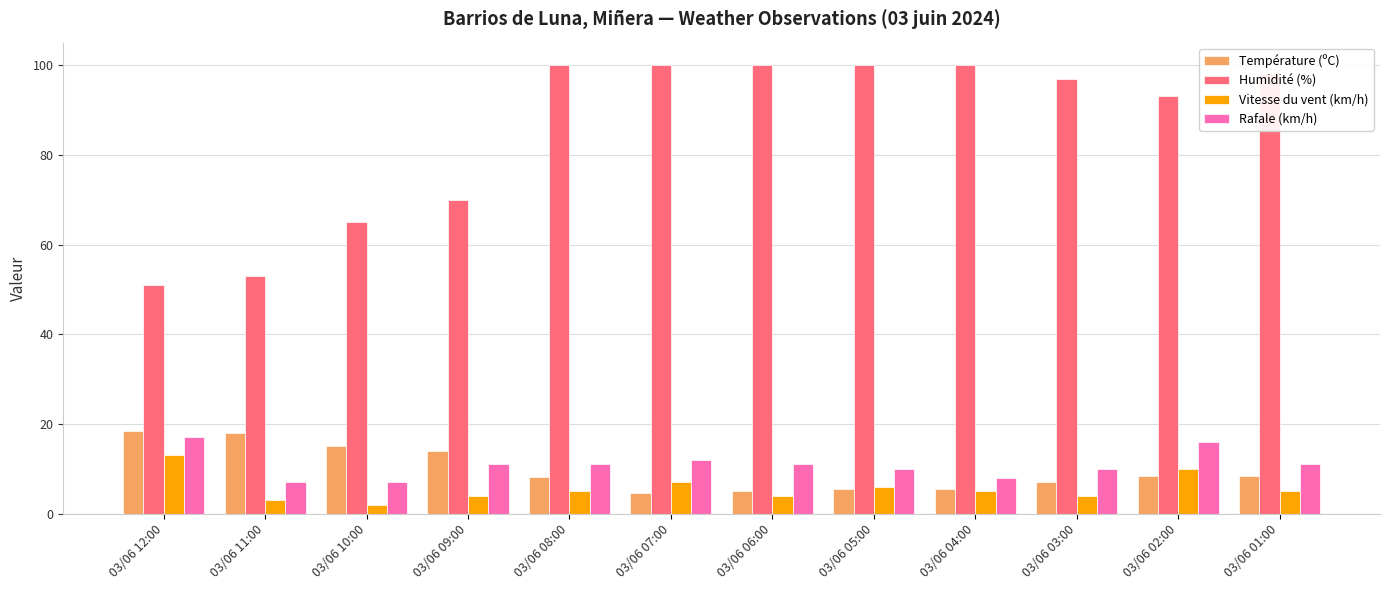

Are the bars horizontal?

No